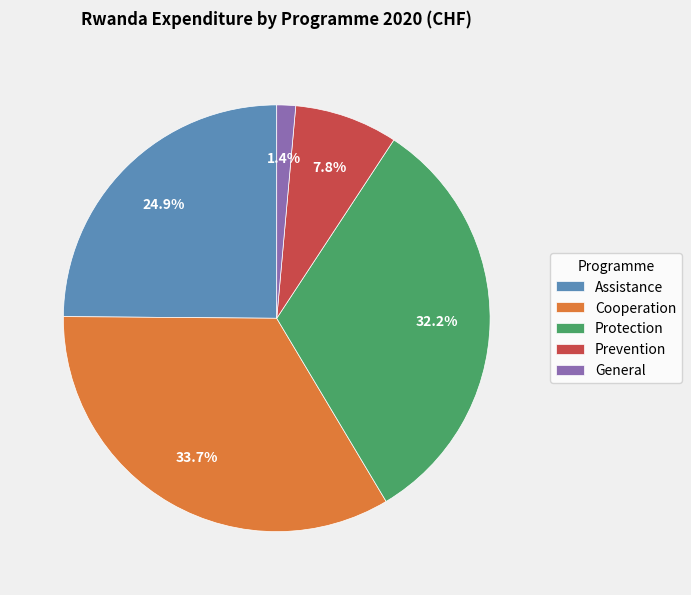

How much of the chart is everything except Protection?

67.8%